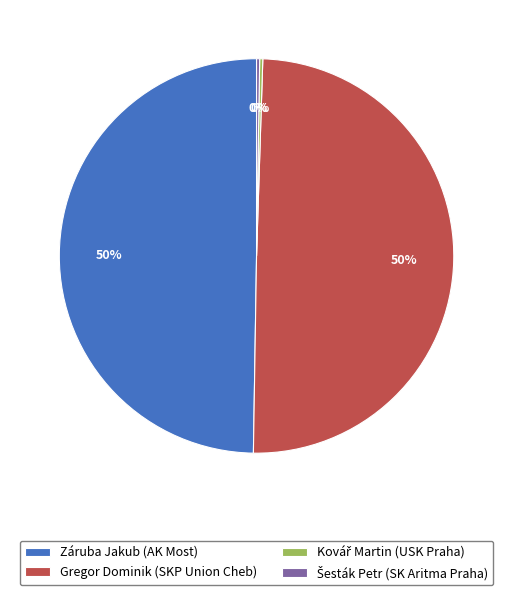

To the nearest percent, what portion does Gregor Dominik (SKP Union Cheb) represent?

50%